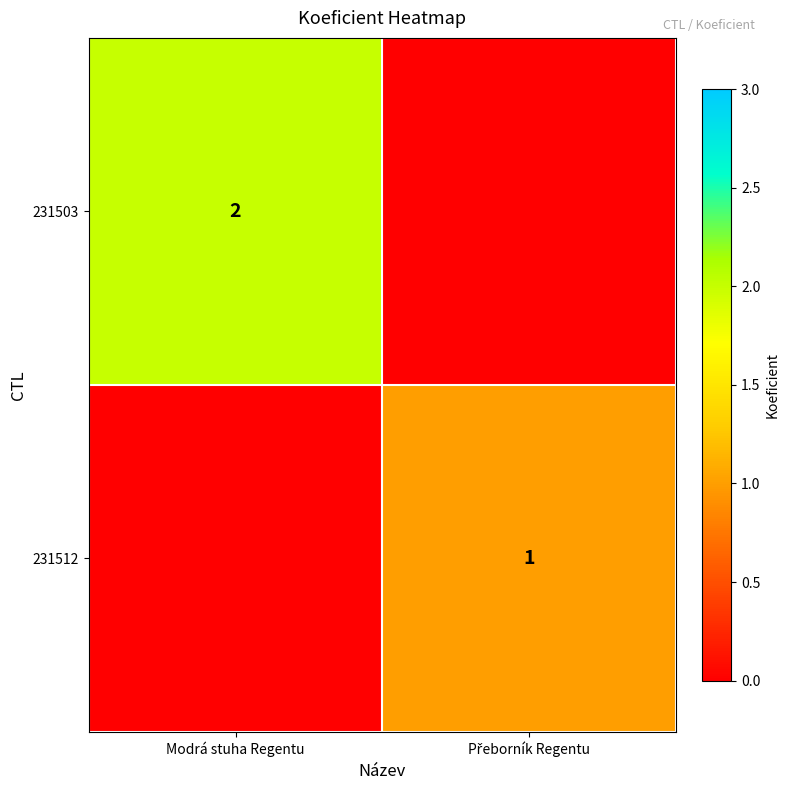

Where is 231503 nearest to the value 1?

Modrá stuha Regentu